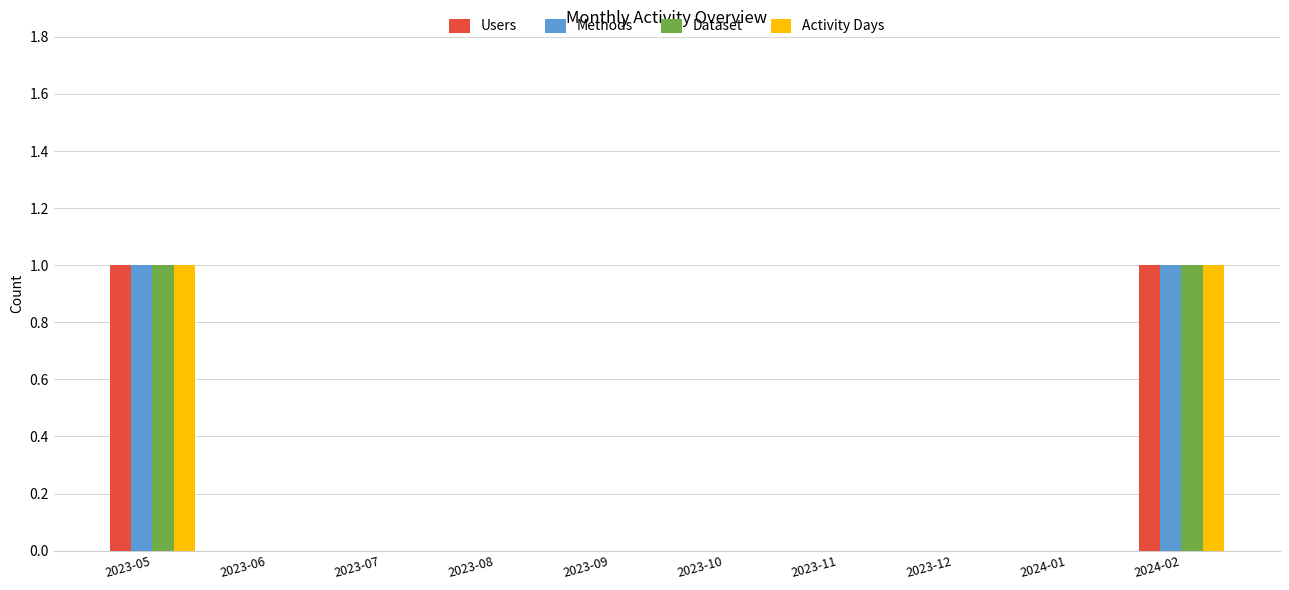

The Dataset series shows 1 at 2023-06. True or false?

False